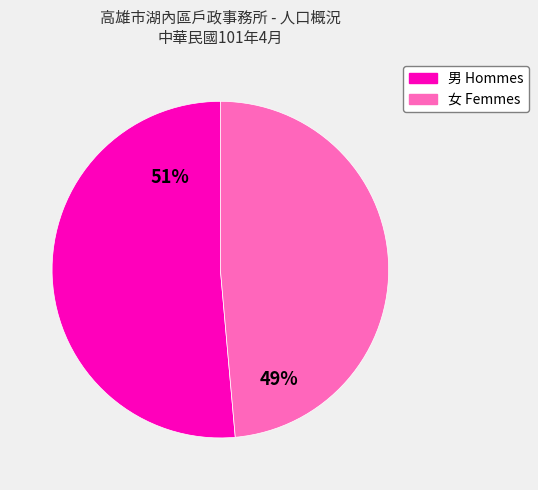

To the nearest percent, what is the average slice percentage?

50%